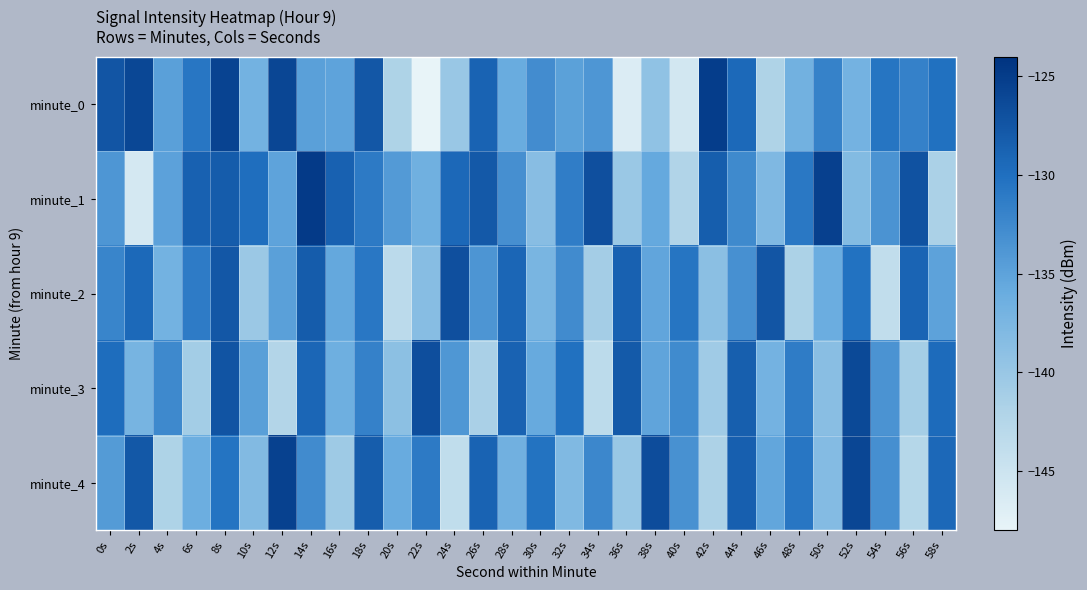

Reading left to right, list all the values displayed in this chart.

minute_0: 0s=-127.5	2s=-126.0	4s=-134.8	6s=-130.7	8s=-125.7	10s=-136.8	12s=-126.0	14s=-134.8	16s=-135.2	18s=-127.7	20s=-141.9	22s=-148.1	24s=-140.1	26s=-128.8	28s=-135.9	30s=-132.8	32s=-134.8	34s=-133.8	36s=-146.7	38s=-139.3	40s=-145.6	42s=-125.1	44s=-129.4	46s=-142.0	48s=-136.7	50s=-131.9	52s=-136.9	54s=-130.5	56s=-131.8	58s=-130.1
minute_1: 0s=-133.8	2s=-145.8	4s=-134.9	6s=-128.7	8s=-128.1	10s=-129.9	12s=-135.1	14s=-124.8	16s=-128.6	18s=-131.1	20s=-134.2	22s=-136.5	24s=-129.3	26s=-127.8	28s=-133.1	30s=-138.6	32s=-131.4	34s=-126.9	36s=-140.2	38s=-135.7	40s=-142.1	42s=-128.3	44s=-132.6	46s=-137.8	48s=-130.9	50s=-125.4	52s=-138.2	54s=-133.5	56s=-127.1	58s=-141.6
minute_2: 0s=-132.1	2s=-129.4	4s=-136.8	6s=-131.2	8s=-127.6	10s=-140.3	12s=-134.7	14s=-128.1	16s=-135.6	18s=-130.8	20s=-143.2	22s=-138.5	24s=-126.9	26s=-133.7	28s=-129.1	30s=-137.4	32s=-132.8	34s=-141.0	36s=-128.6	38s=-135.3	40s=-130.5	42s=-138.9	44s=-133.2	46s=-127.4	48s=-141.7	50s=-136.1	52s=-130.2	54s=-143.8	56s=-128.9	58s=-135.0
minute_3: 0s=-129.8	2s=-137.2	4s=-132.5	6s=-140.9	8s=-127.3	10s=-134.6	12s=-142.3	14s=-129.1	16s=-136.4	18s=-131.7	20s=-139.0	22s=-126.8	24s=-133.9	26s=-141.5	28s=-128.7	30s=-135.8	32s=-130.1	34s=-143.4	36s=-127.9	38s=-135.2	40s=-132.7	42s=-140.6	44s=-128.4	46s=-136.9	48s=-131.3	50s=-138.7	52s=-126.2	54s=-133.5	56s=-141.1	58s=-129.6
minute_4: 0s=-134.3	2s=-127.7	4s=-141.9	6s=-136.2	8s=-130.4	10s=-138.1	12s=-125.5	14s=-132.8	16s=-140.5	18s=-128.2	20s=-135.9	22s=-131.1	24s=-143.7	26s=-128.8	28s=-136.6	30s=-130.3	32s=-137.9	34s=-132.3	36s=-140.0	38s=-126.6	40s=-133.3	42s=-141.8	44s=-128.5	46s=-135.4	48s=-130.7	50s=-138.3	52s=-125.9	54s=-133.1	56s=-142.6	58s=-129.3